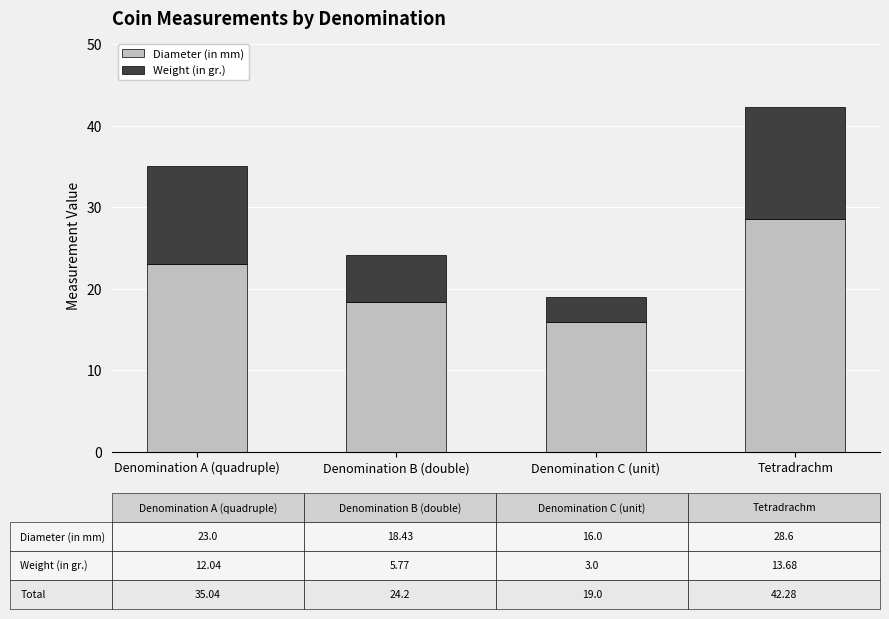

At which label is Diameter (in mm) closest to 22?

Denomination A (quadruple)